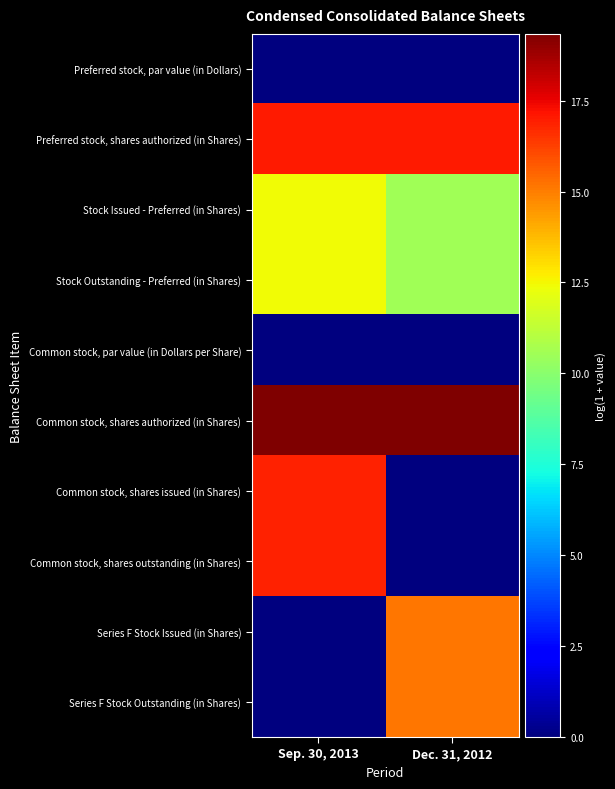

Which series has the widest spread of values?

Common stock, shares issued (in Shares)